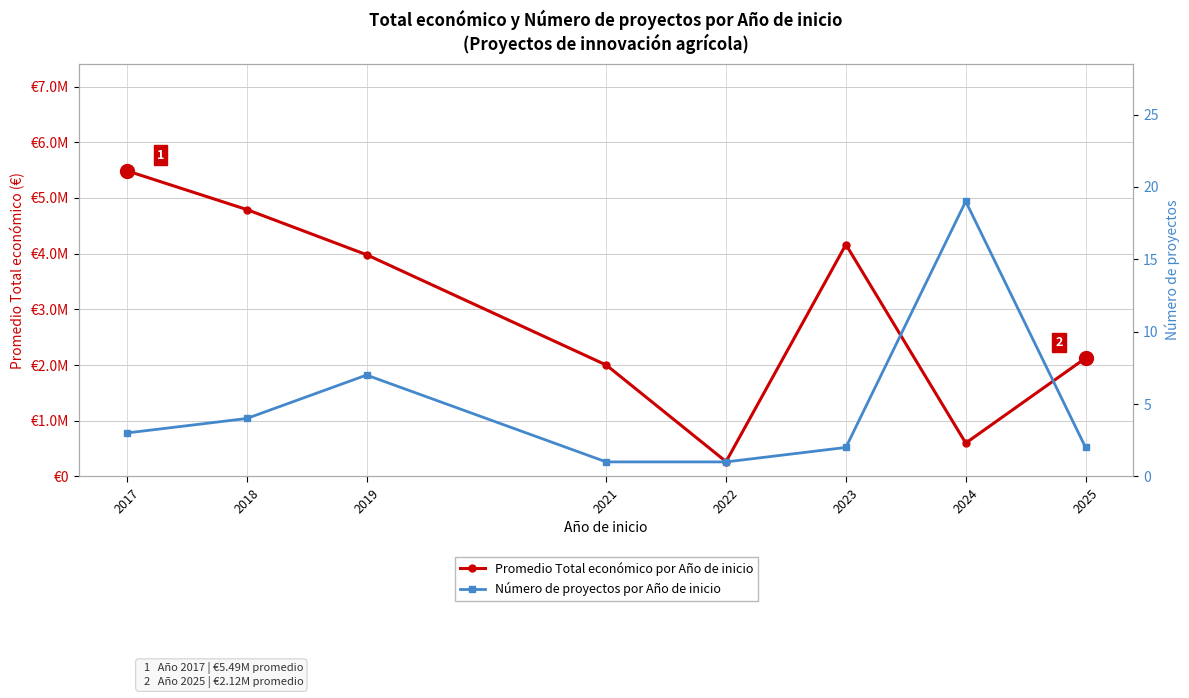

At which label is Número de proyectos por Año de inicio closest to 10?

2019